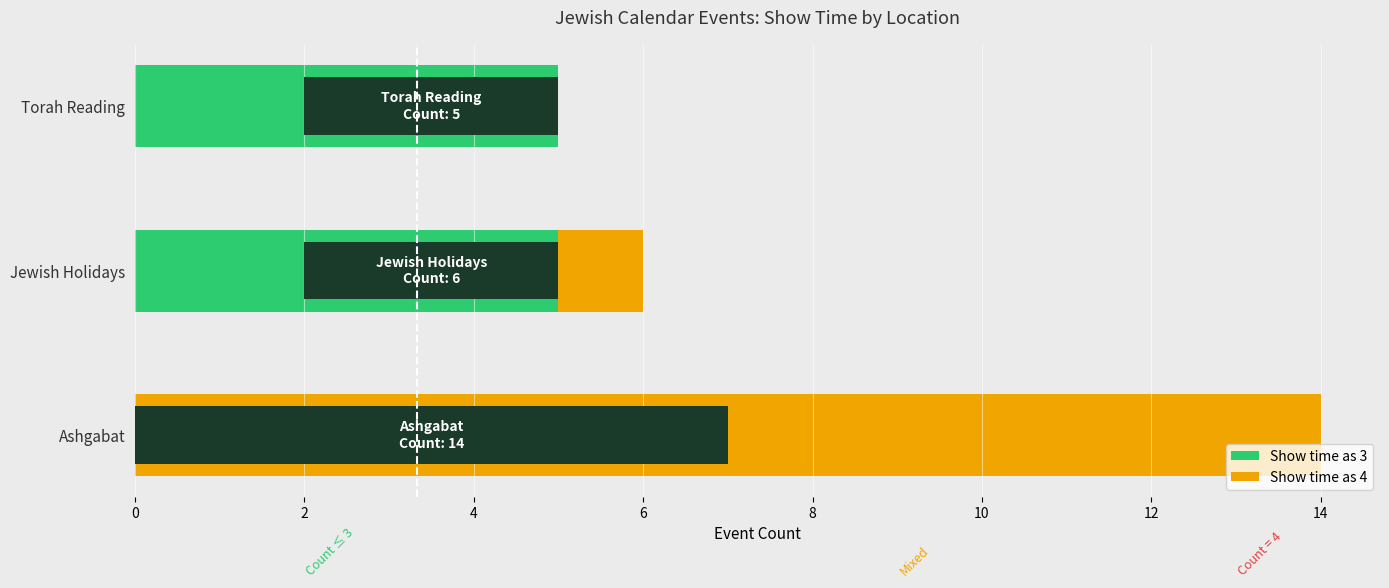

At how many categories does at least one series exceed 3?

3